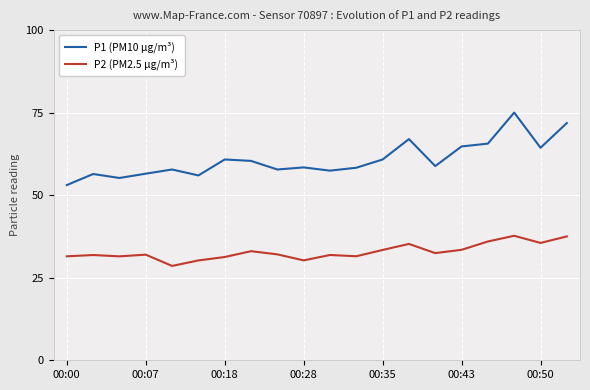

Rank the series by their average value, from lowest to highest.

P2 (PM2.5 µg/m³), P1 (PM10 µg/m³)